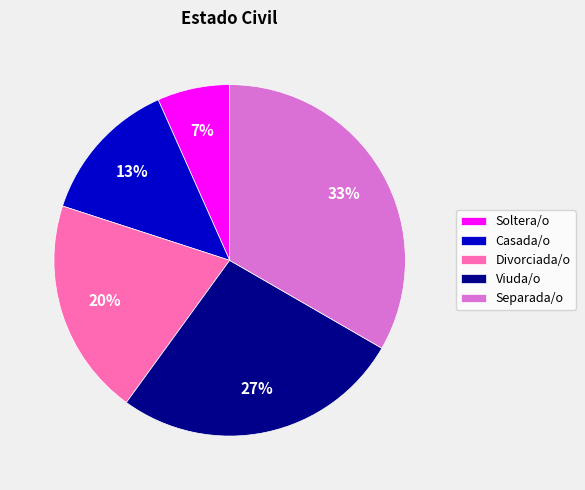

What is the smallest slice in the pie chart?

Soltera/o